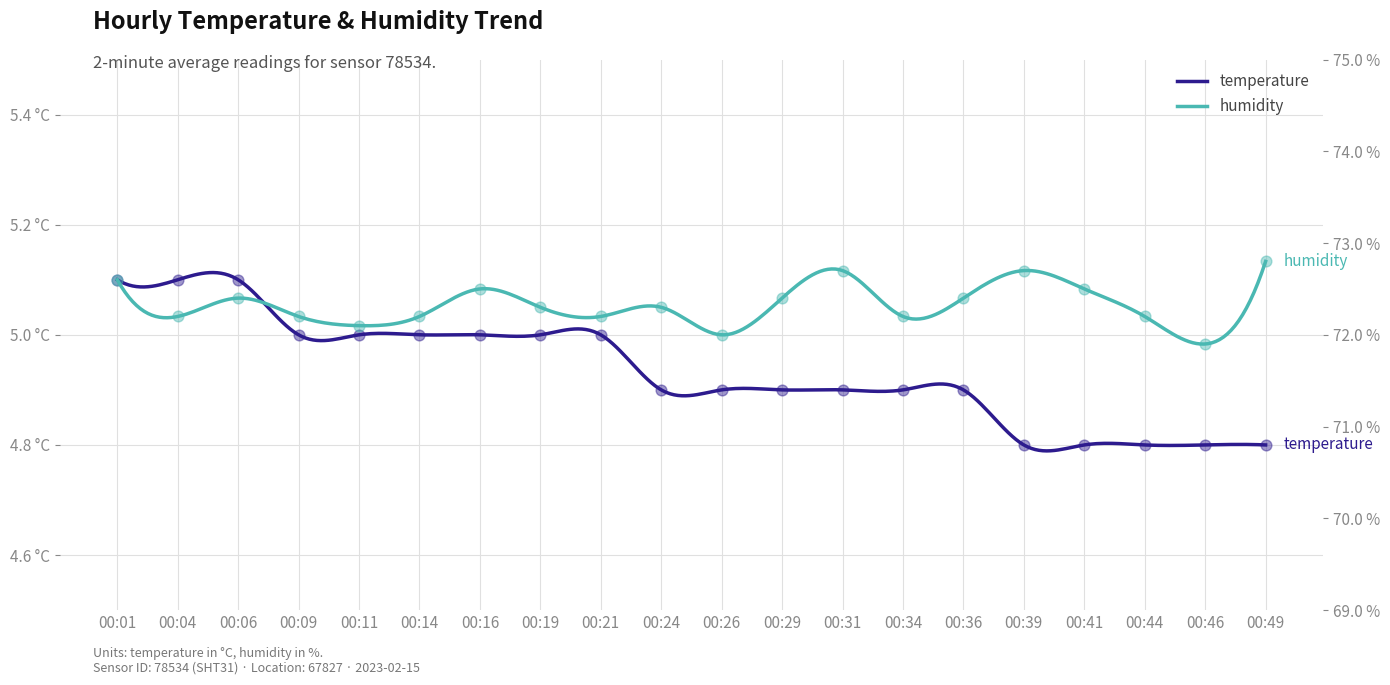

Which series has the largest total across all categories?

humidity